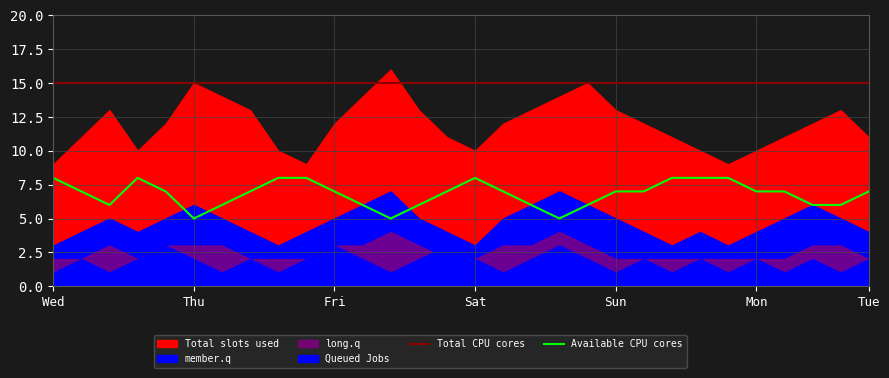

What is the maximum value for Available CPU cores?

8